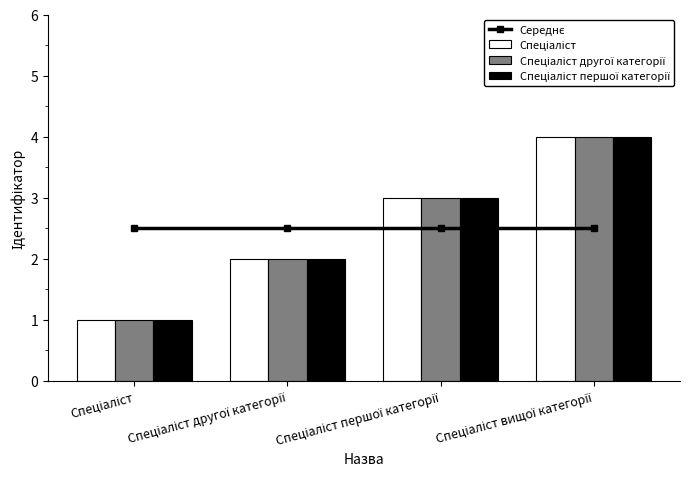

What is the label of the 1st bar from the right?

Спеціаліст вищої категорії